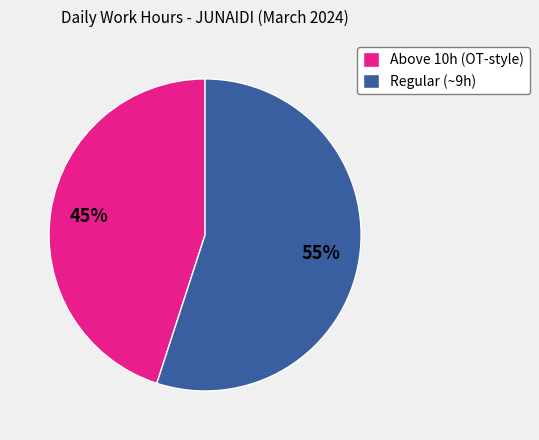

To the nearest percent, what portion does Above 10h (OT-style) represent?

45%